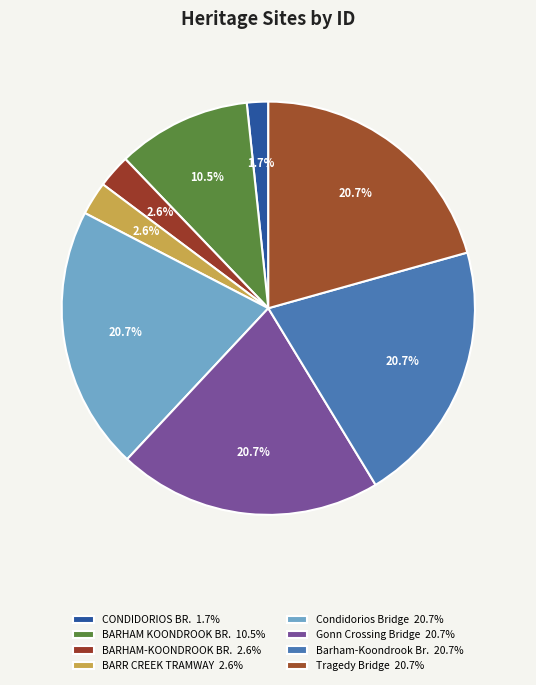

Rank the categories by value from lowest to highest.

CONDIDORIOS BRIDGE, BARHAM-KOONDROOK BRIDGE, BARR CREEK TRAMWAY & ROAD BRIDGES, BARHAM KOONDROOK BRIDGE, Condidorios Bridge, Gonn Crossing Bridge, Barham - Koondrook Bridge, Tragedy Bridge over Pyramid Creek